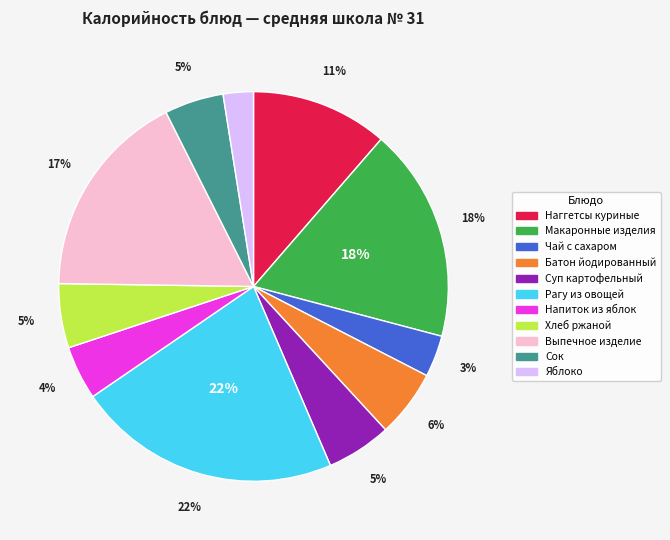

Approximately how many times larger is the value at Суп картофельный compared to Рагу из овощей?

0.2